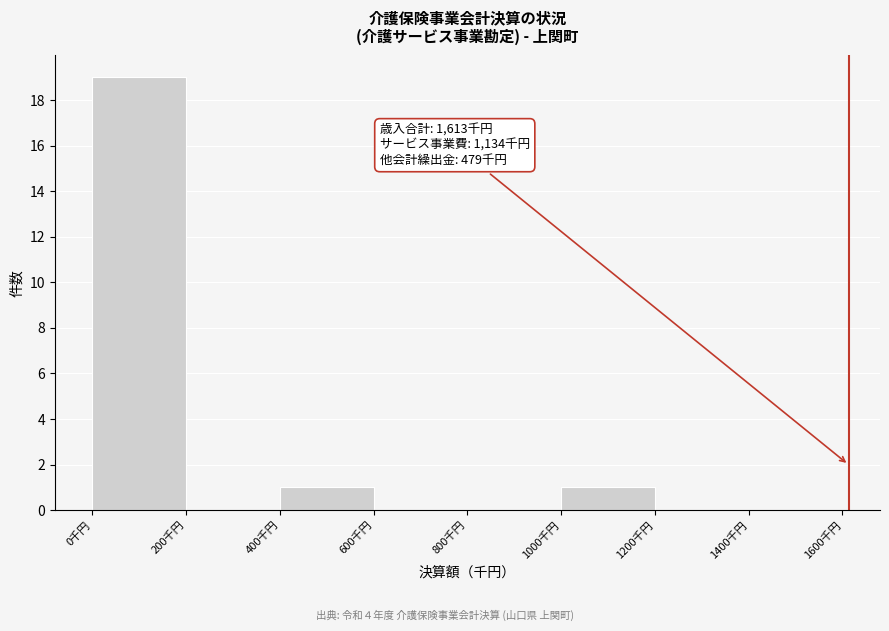

Which range on the x-axis has the tallest bar?

0 to 200